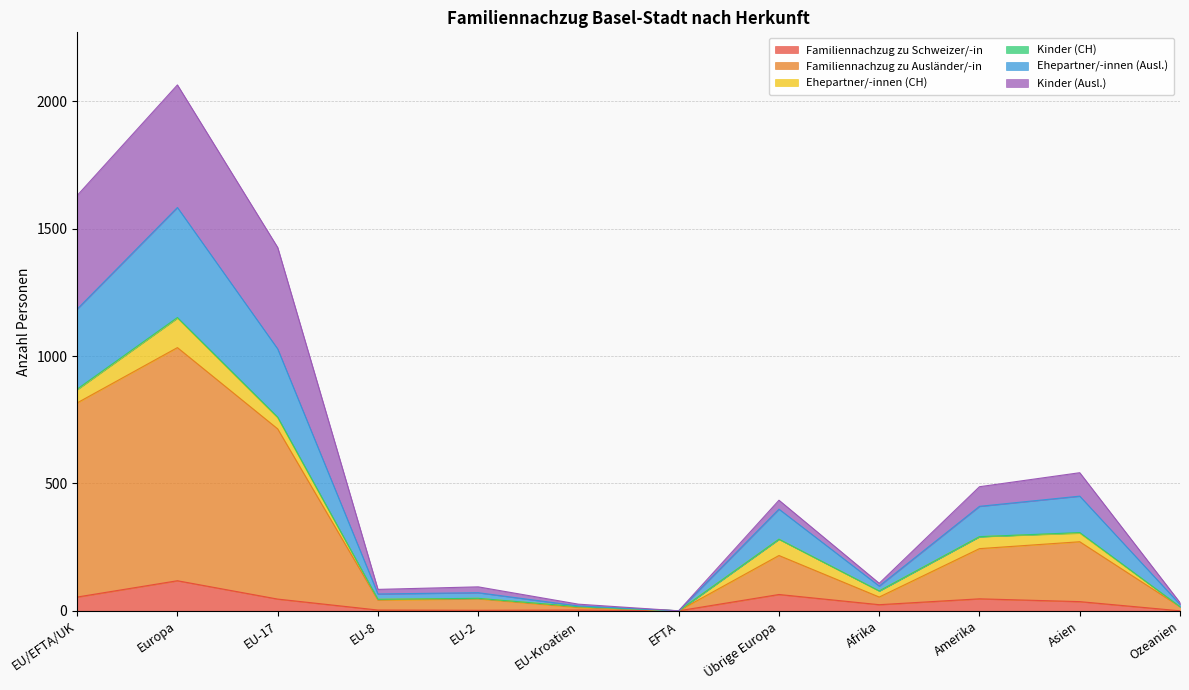

At which label does Familiennachzug zu Schweizer/-in reach its peak?

Europa